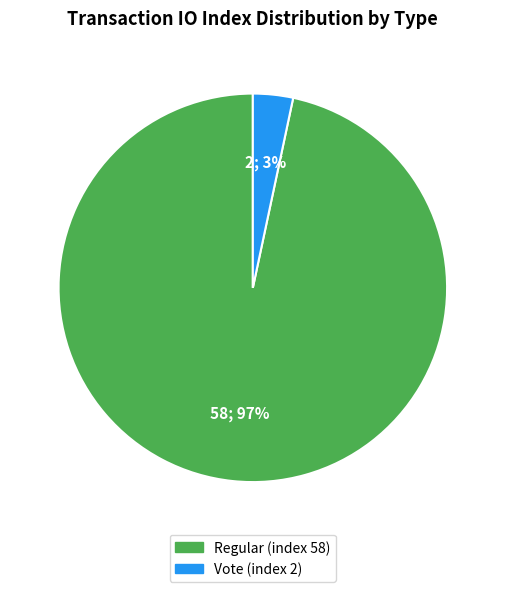

Combined, do Vote (index 2) and Regular (index 58) account for over 50%?

Yes